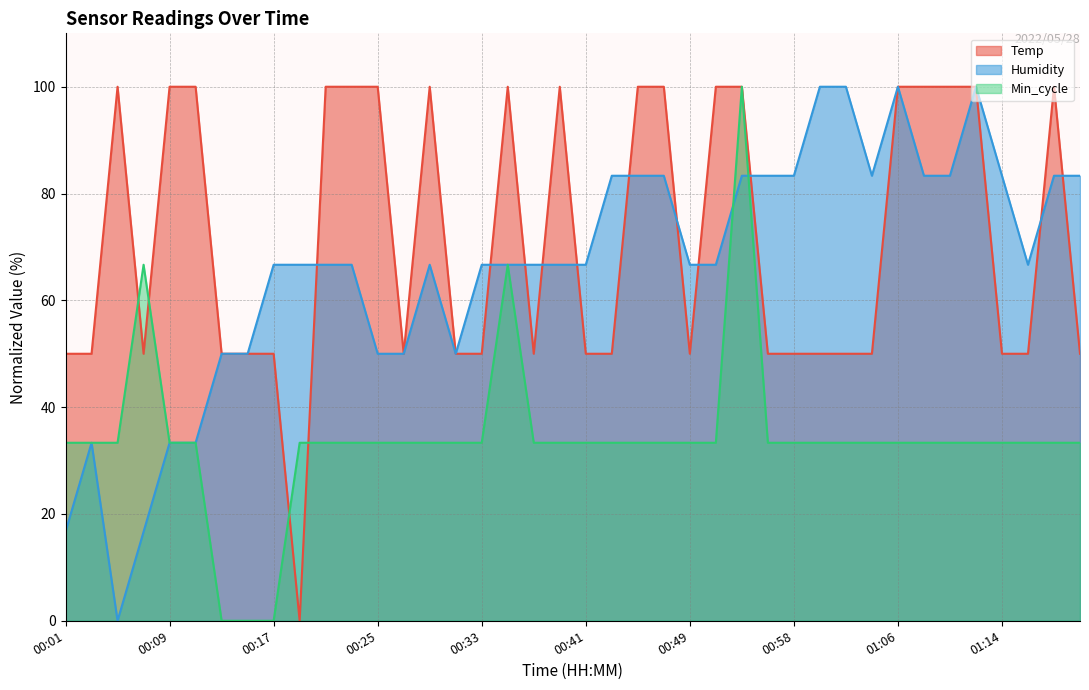

What is the label of the 10th point from the right?

01:02